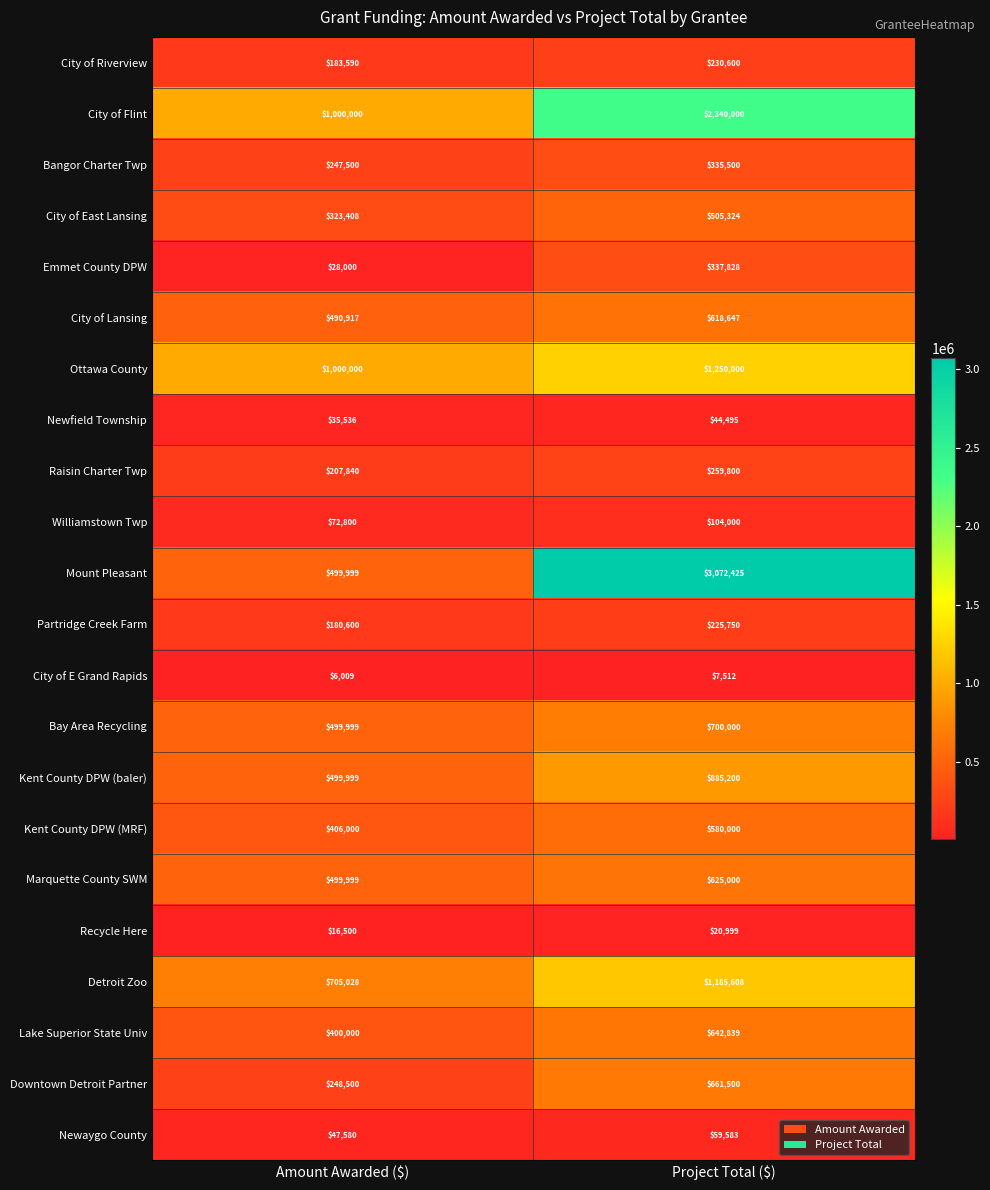

Where is Detroit Zoo nearest to the value 945318?

Amount Awarded ($)